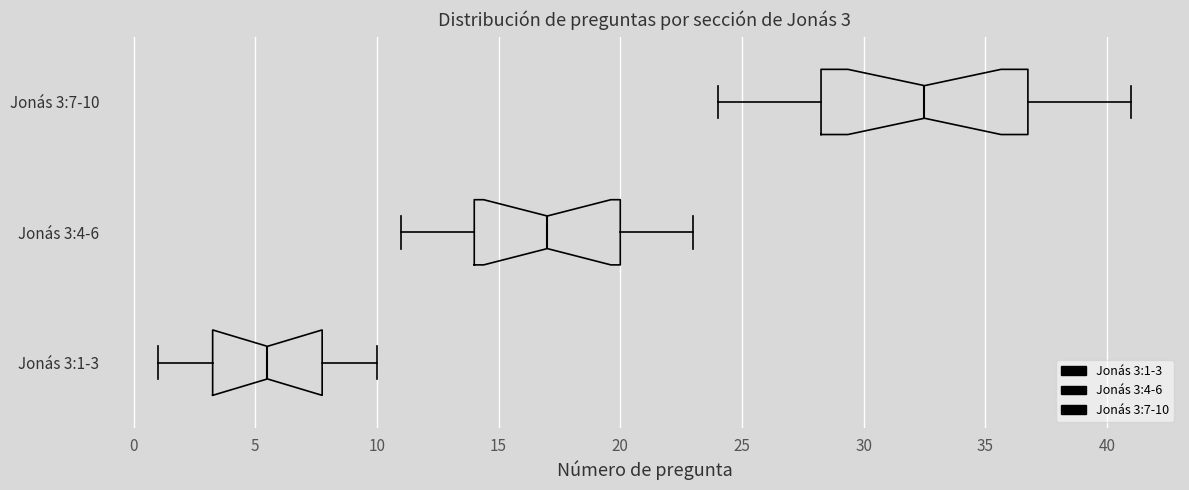

Which box's median line is the furthest to the left?

Jonás 3:1-3